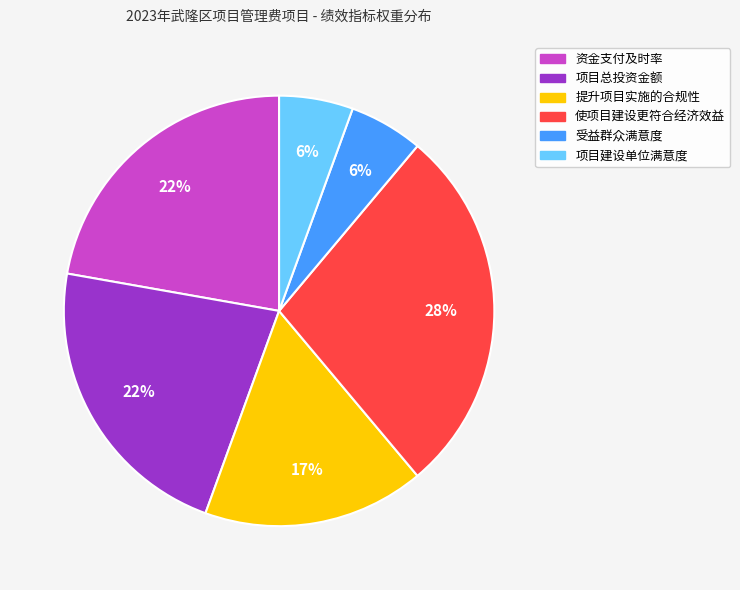

How many slices are in this pie chart?

6